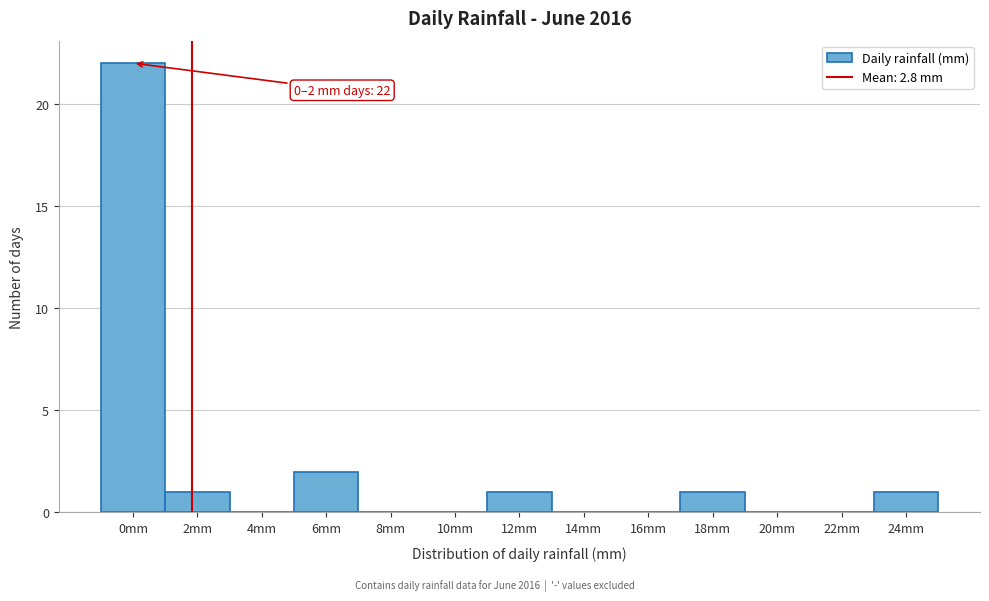

Reading left to right, transcribe all the data shown in this chart.

0mm=22	2mm=1	4mm=0	6mm=2	8mm=0	10mm=0	12mm=1	14mm=0	16mm=0	18mm=1	20mm=0	22mm=0	24mm=1